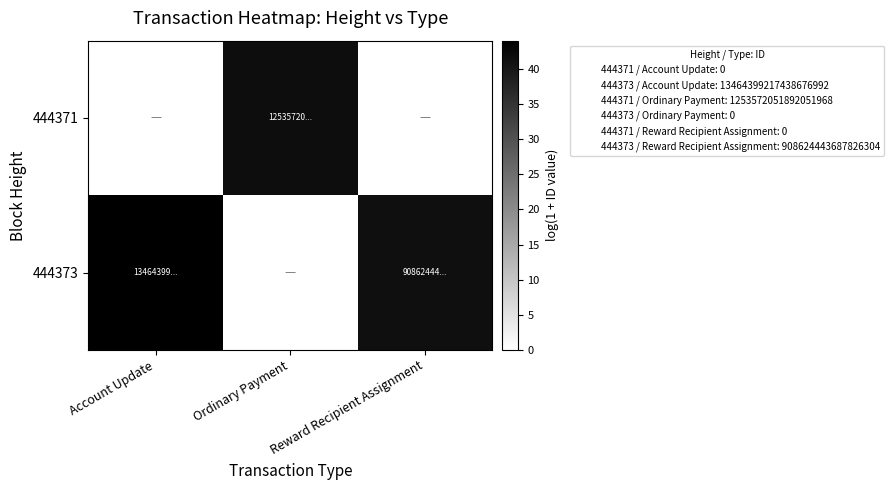

What is the maximum value shown in the chart?

44.0